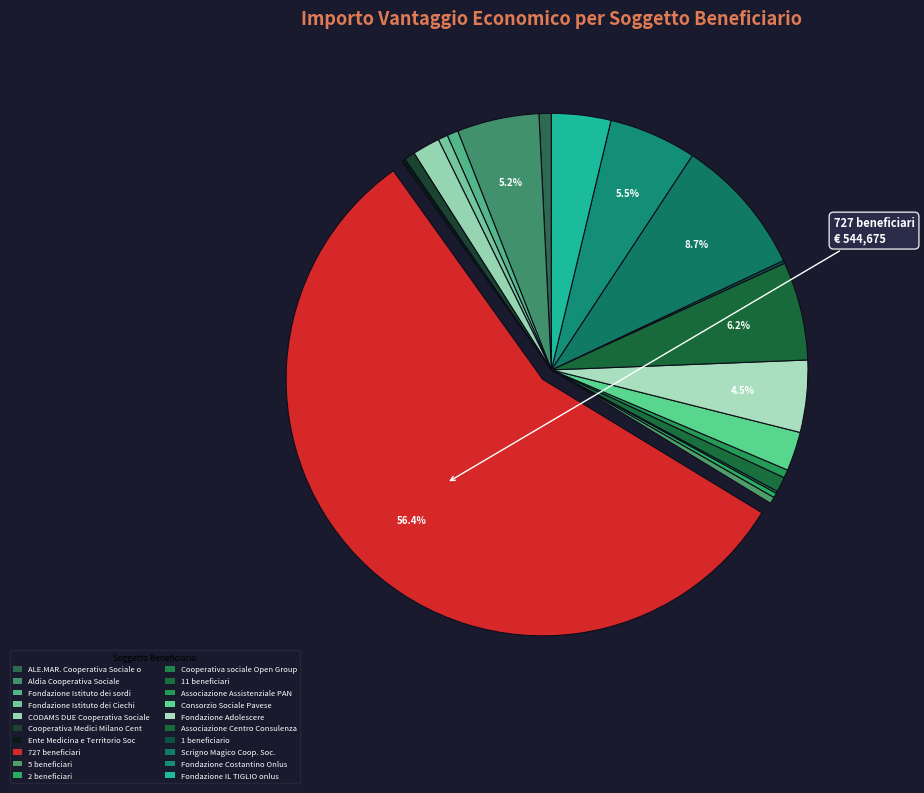

What is the smallest slice in the pie chart?

Cooperativa sociale Open Group onlus